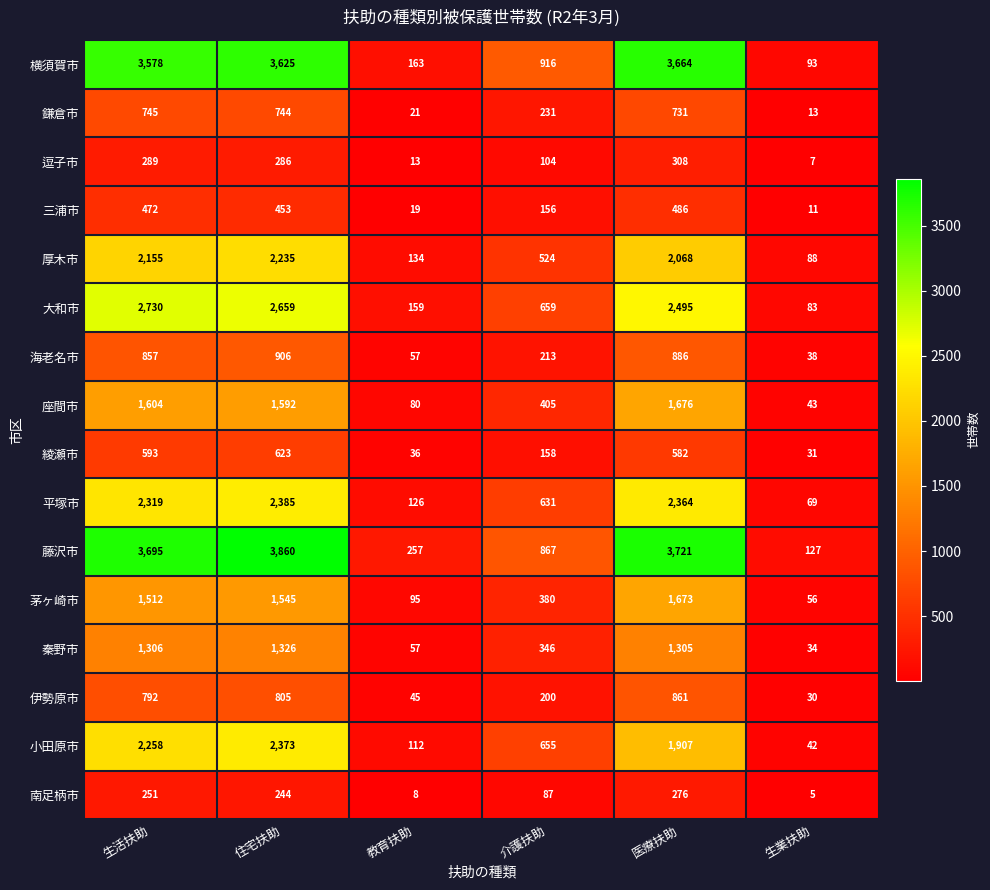

List the labels in order of 秦野市 value, smallest first.

生業扶助, 教育扶助, 介護扶助, 医療扶助, 生活扶助, 住宅扶助